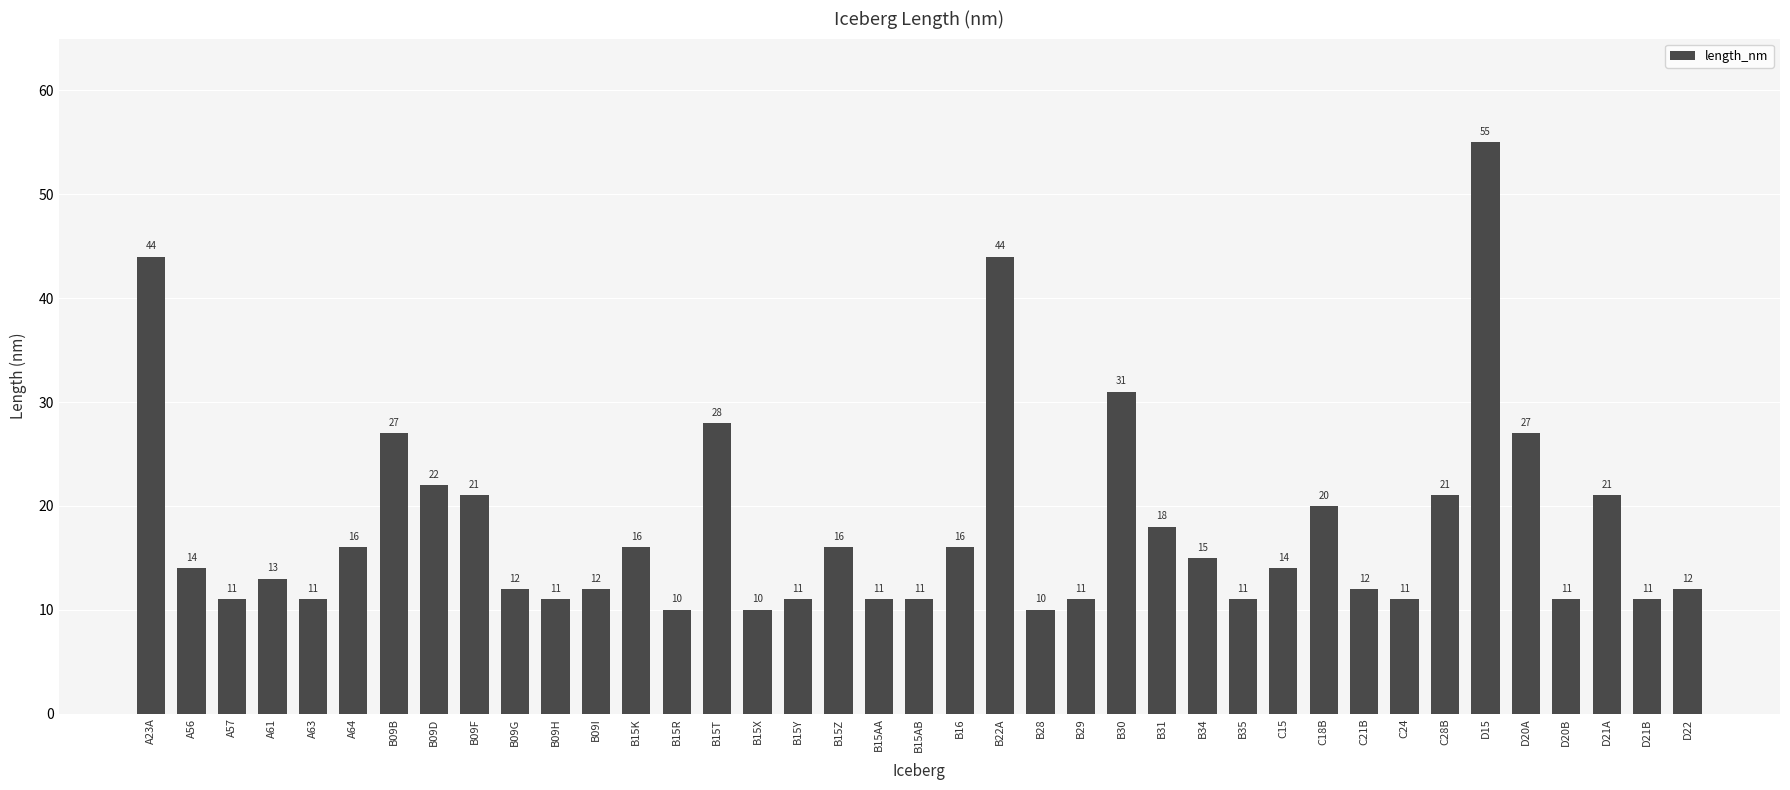

At which category does the chart reach its peak across all series?

D15